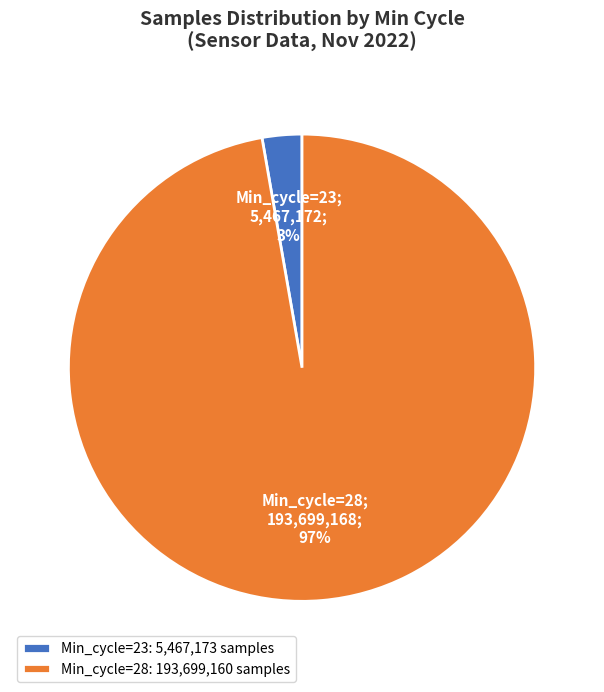

Is the sum of Min_cycle=28: 193,699,160 samples and Min_cycle=23: 5,467,173 samples greater than half?

Yes